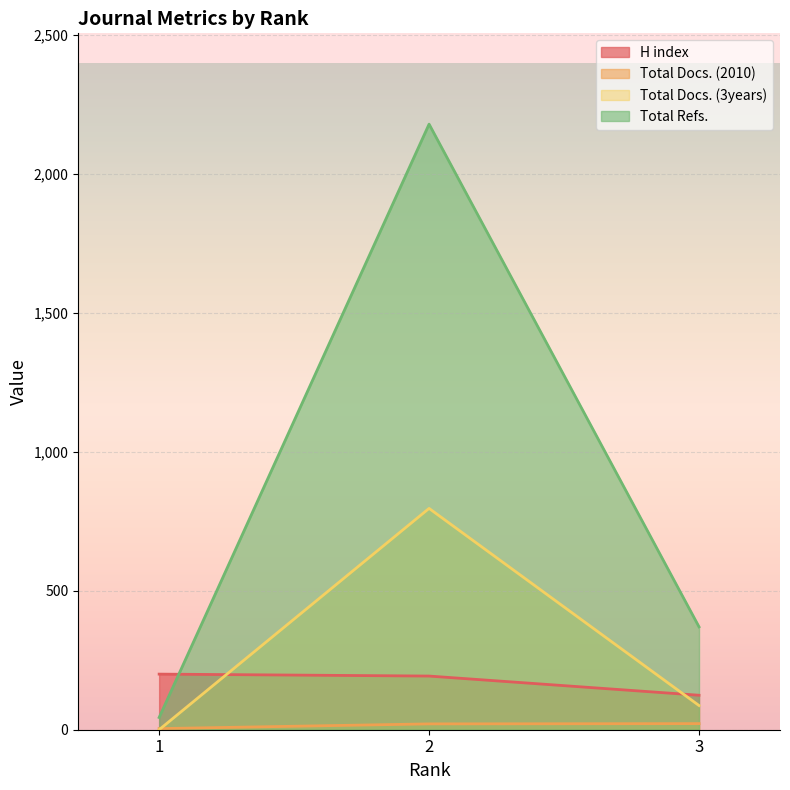

What is the value of the Total Docs. (3years) point at the 3rd from the left?

87